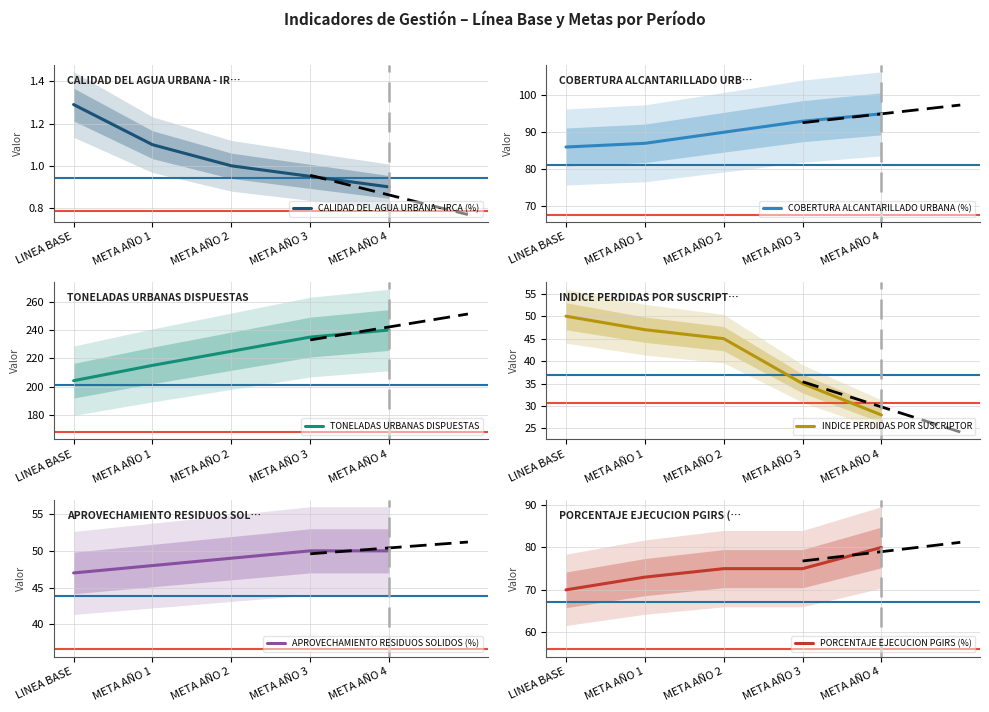

At which label does APROVECHAMIENTO RESIDUOS SOLIDOS (%) first exceed 49?

META AÑO 3